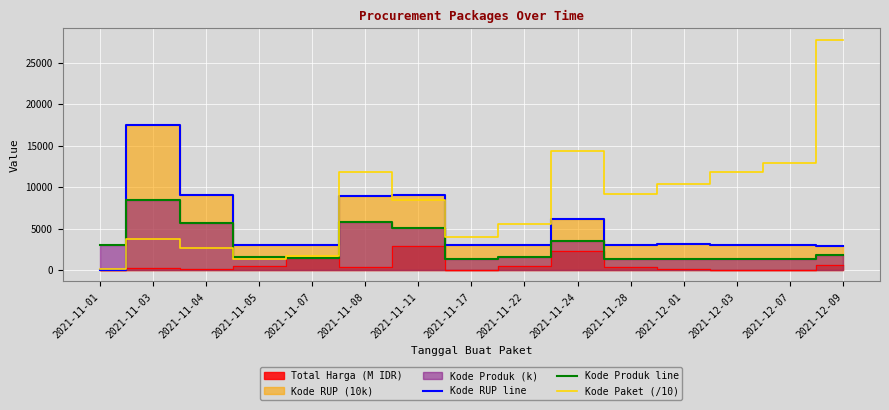

At which label does Kode Paket (/10) first exceed 8458?

2021-11-08